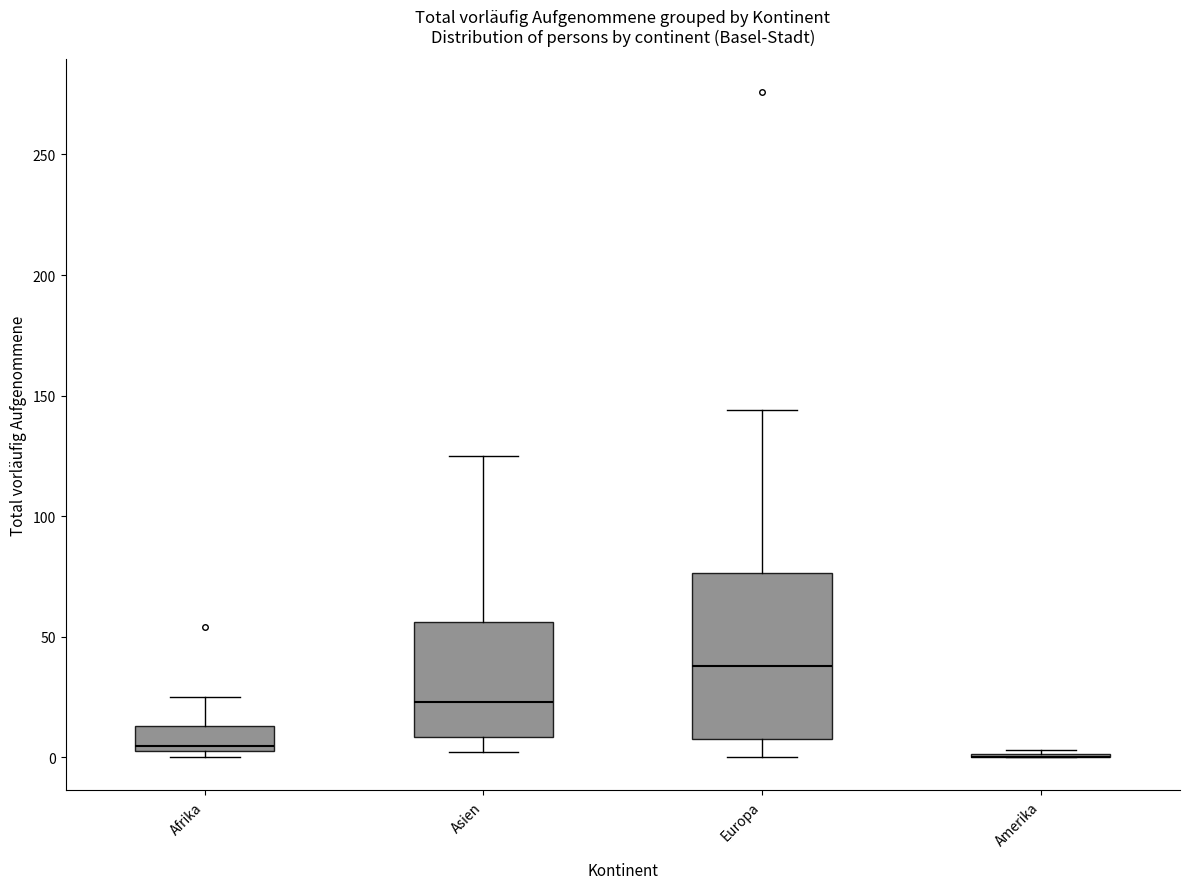

Where is the lower edge of the box for Europa on the y-axis? The values are not printed on the chart, so give them approximately, as read against the axis.

10